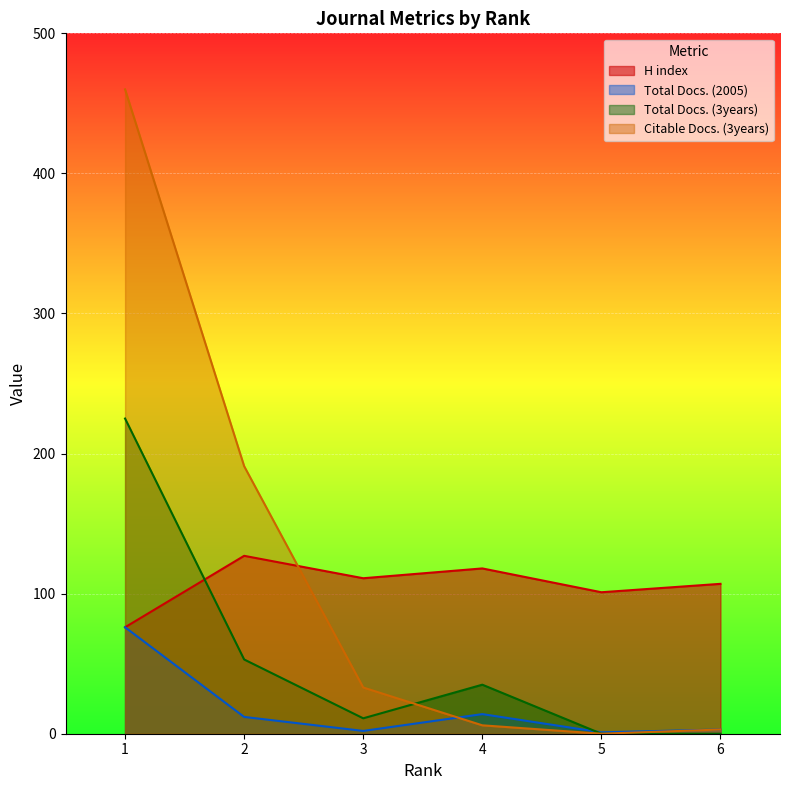

What is the difference between the highest and lowest values at 5?

101